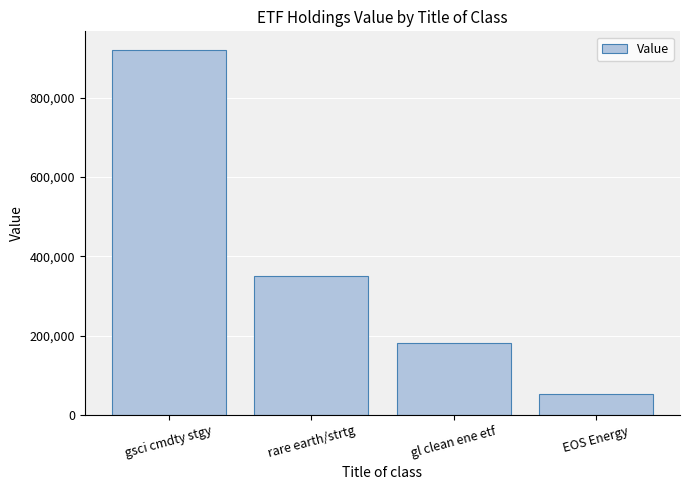

True or false: the data shows 921140 at gsci cmdty stgy.

True